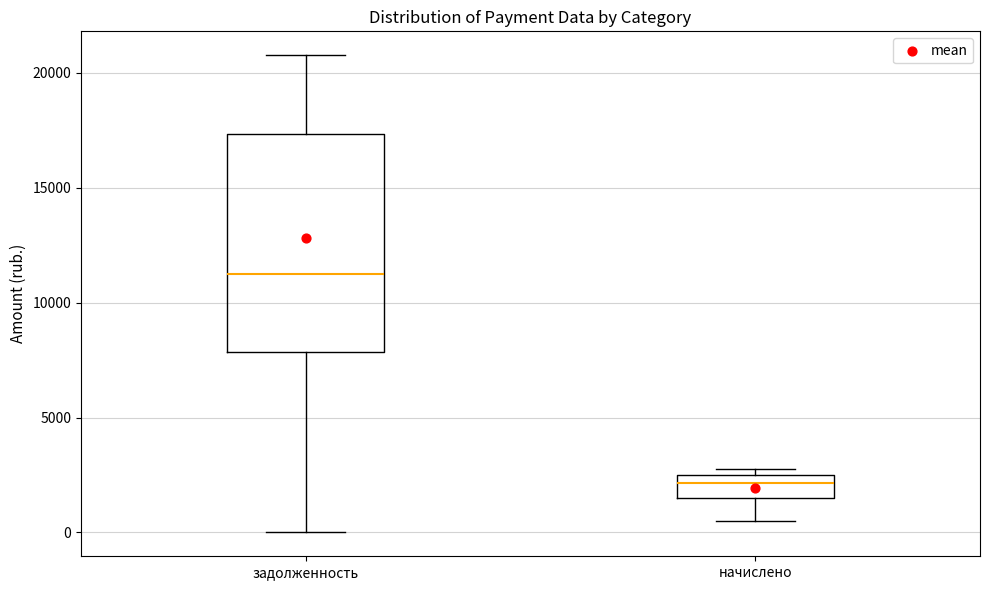

Which box is the tallest, from its lower edge to its upper edge?

задолженность